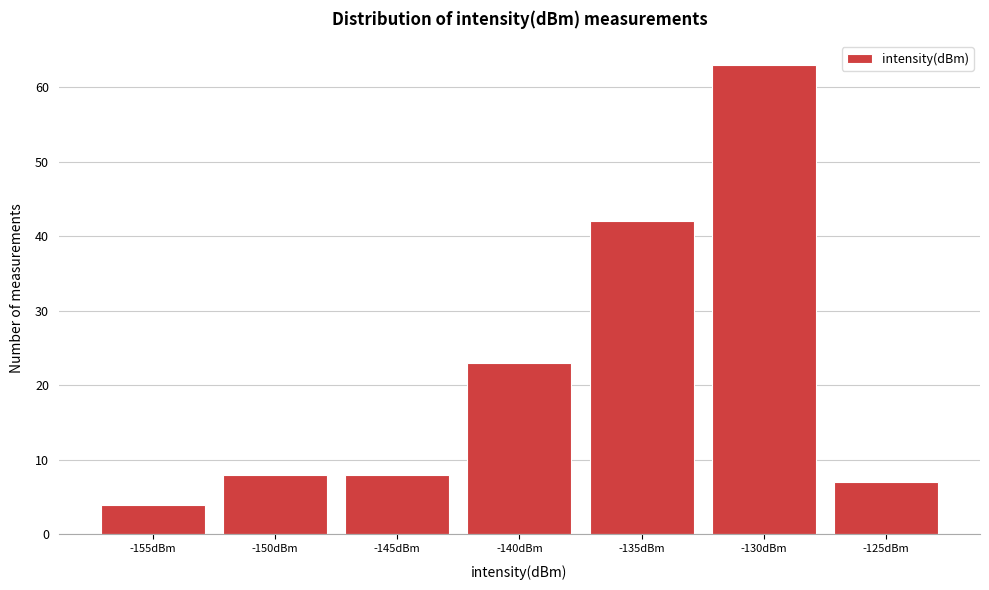

Reading left to right, extract all data points from this chart.

4	8	8	23	42	63	7